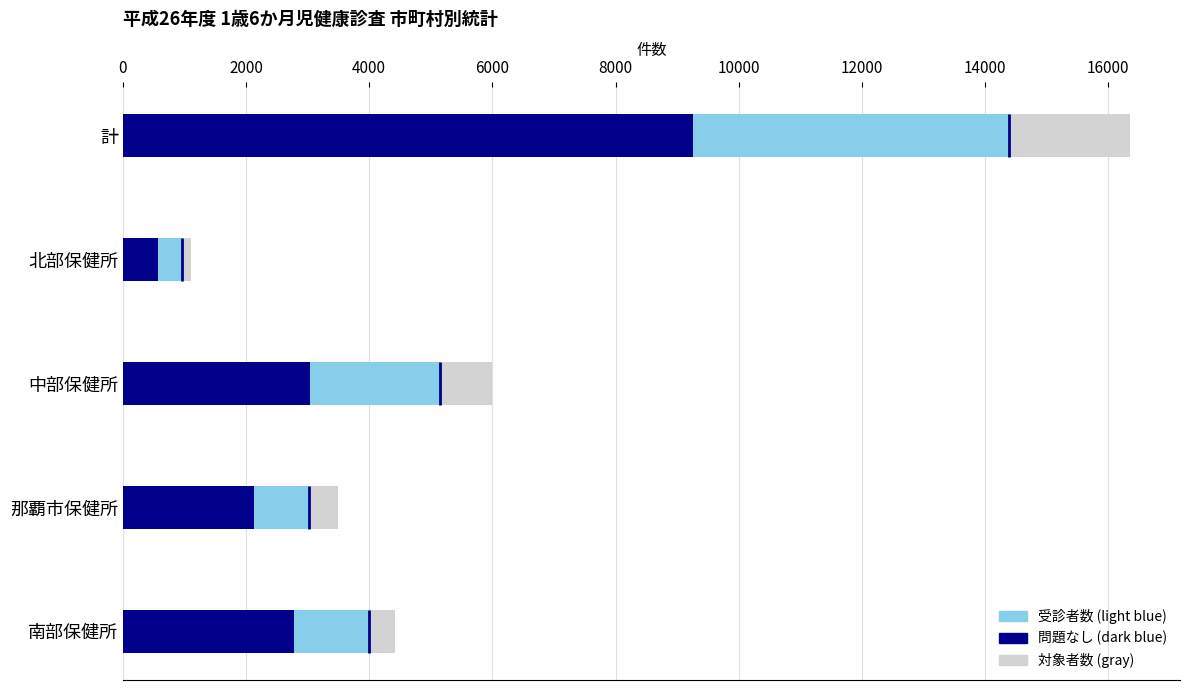

Which series has the largest range (max minus min)?

対象者数